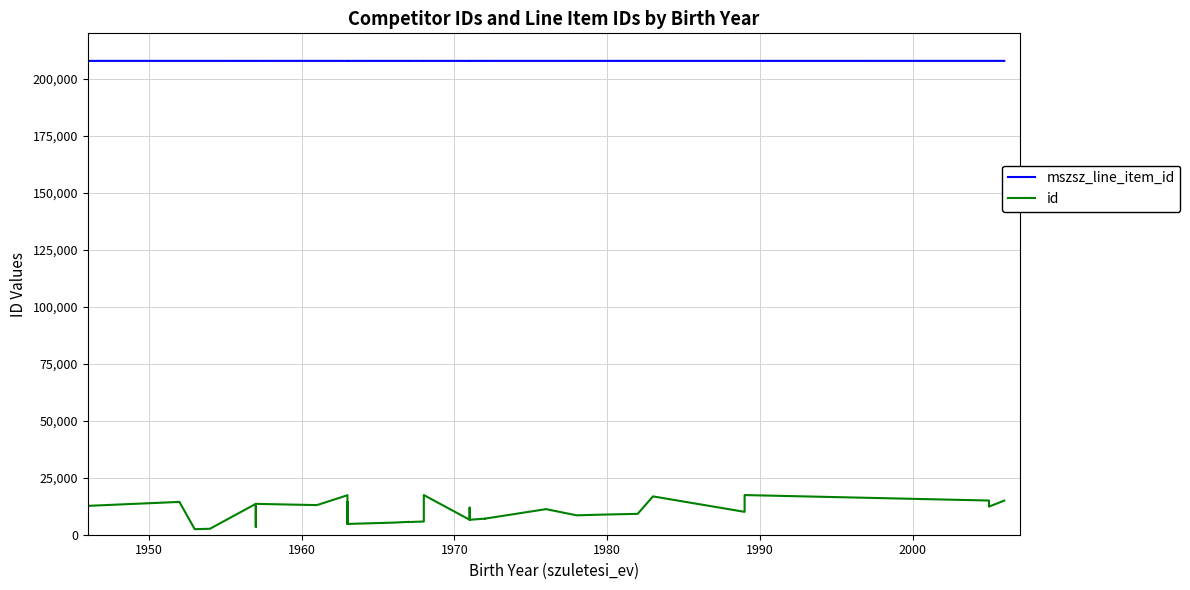

What is the average value of the id series?

9809